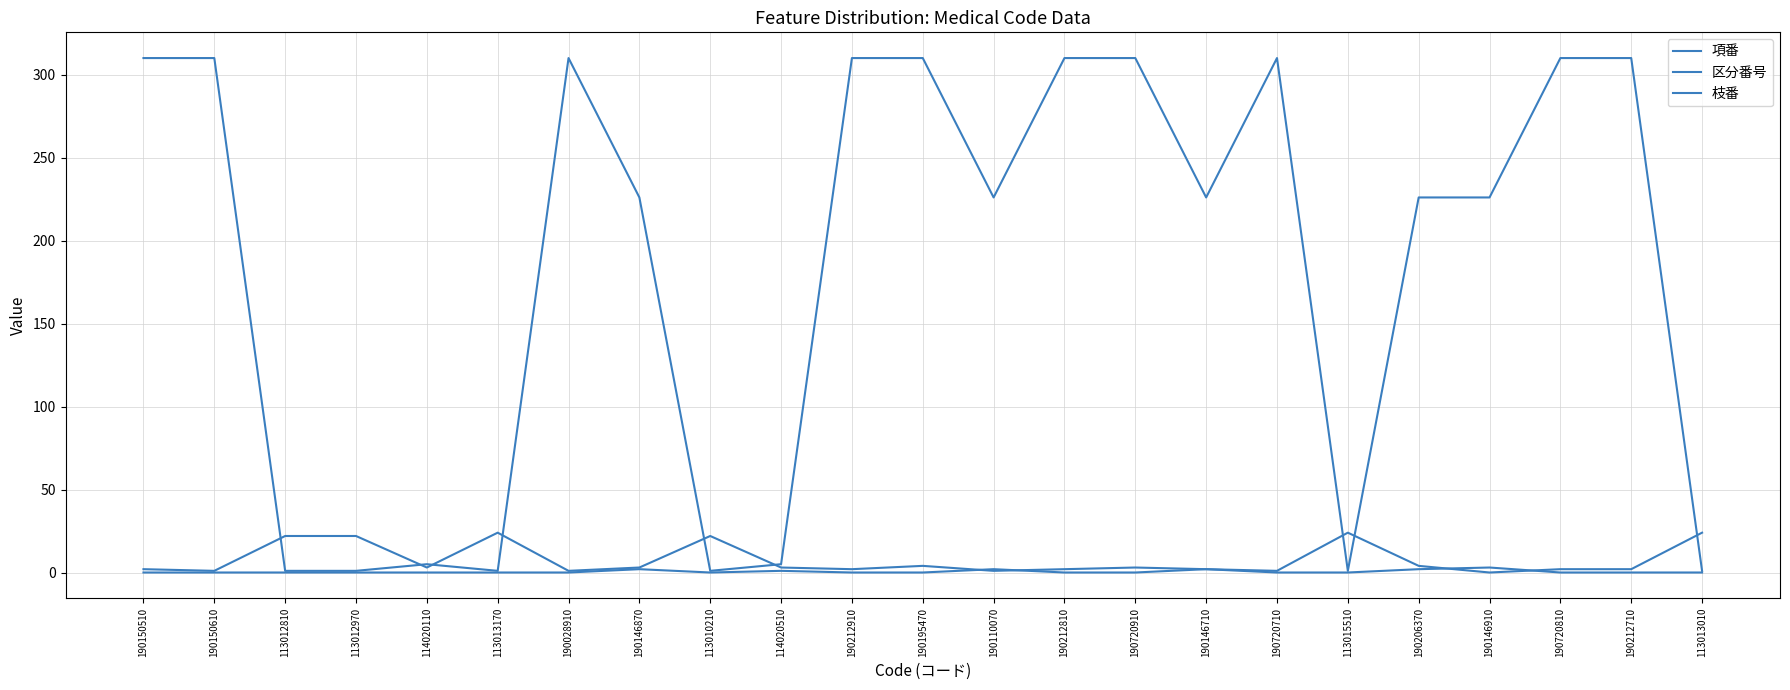

After their last crossing, which series has the higher values: 枝番 or 項番?

項番